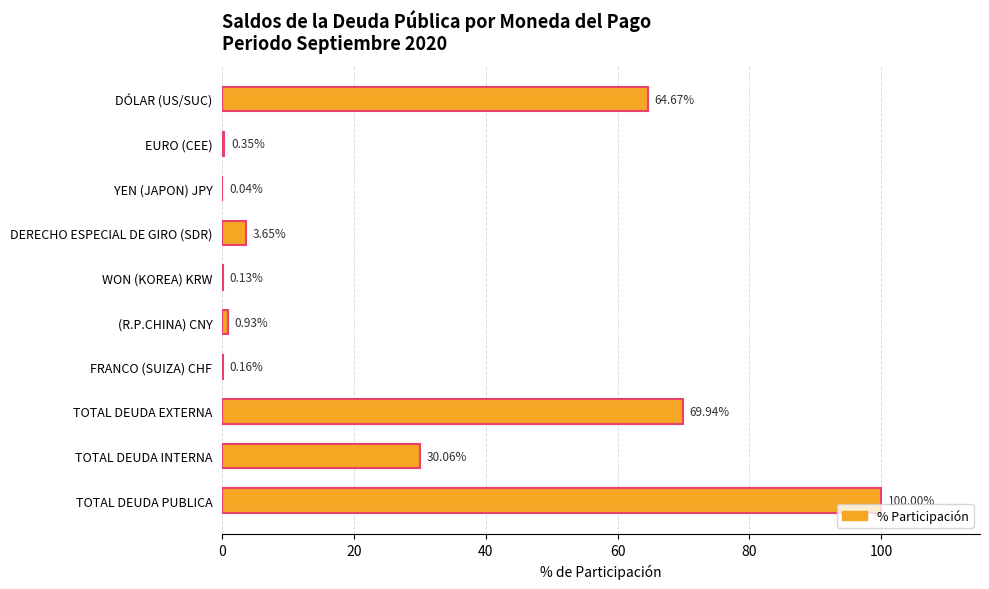

Between (R.P.CHINA) CNY and TOTAL DEUDA PUBLICA, which is larger?

TOTAL DEUDA PUBLICA